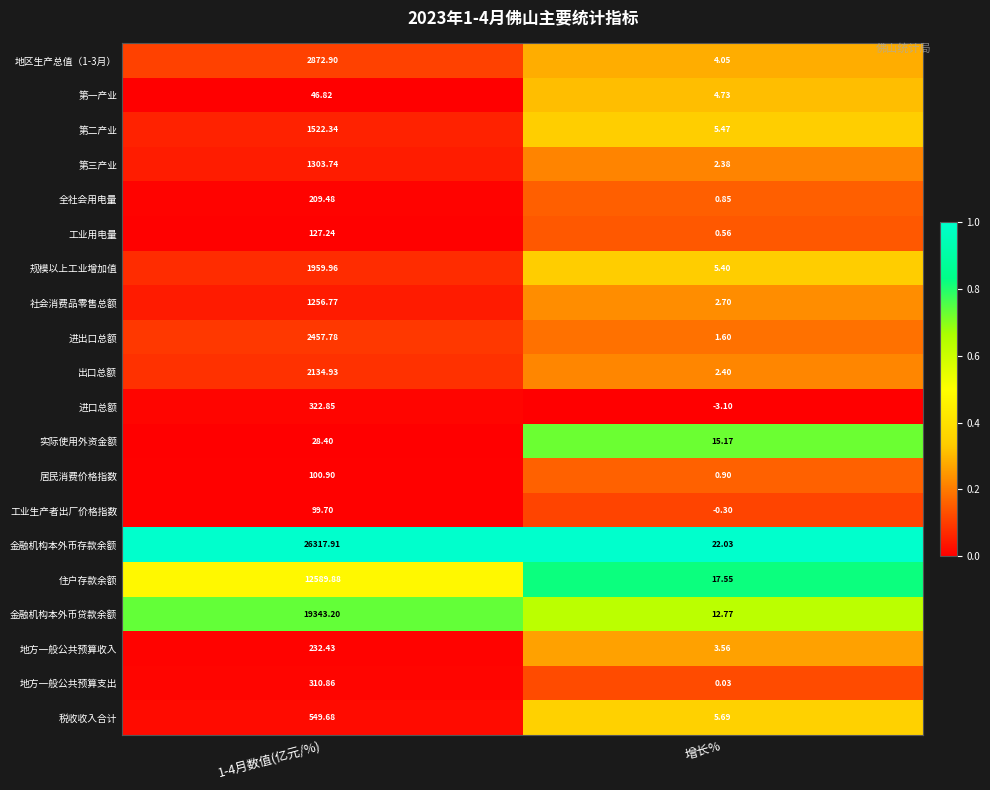

Count the number of categories in the chart.

2